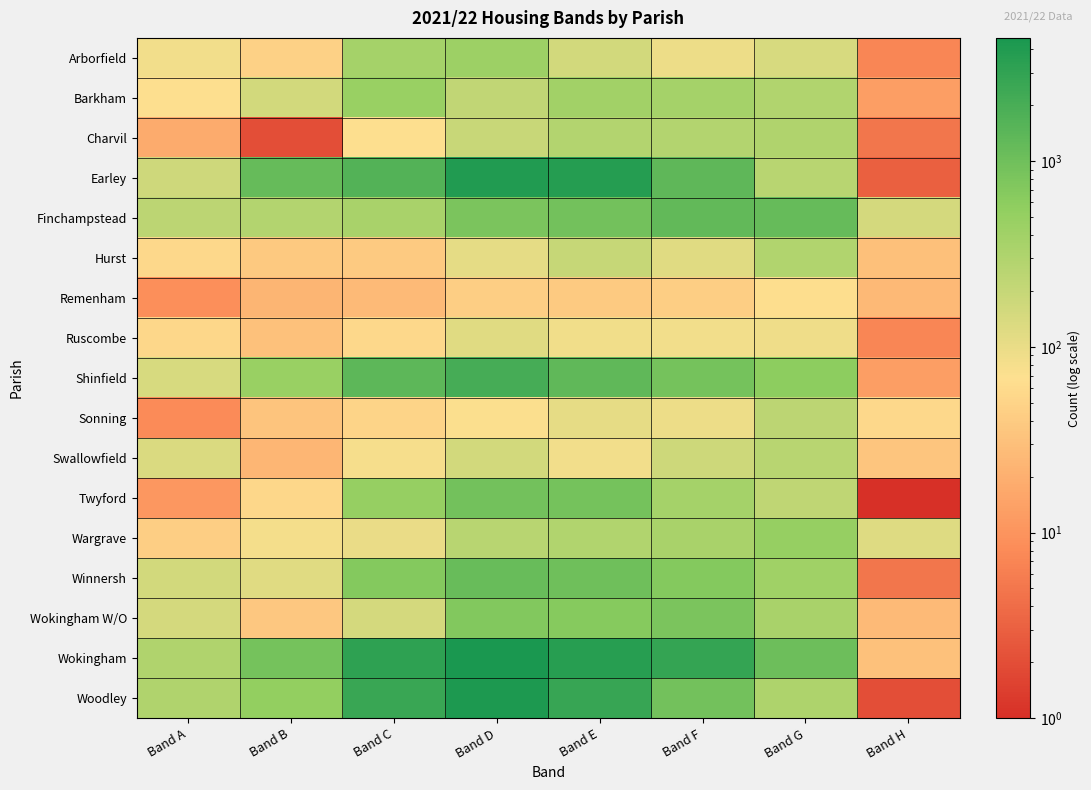

Reading left to right, list all the values displayed in this chart.

Arborfield: Band A=84	Band B=46	Band C=368	Band D=440	Band E=155	Band F=93	Band G=144	Band H=7
Barkham: Band A=66	Band B=155	Band C=461	Band D=222	Band E=393	Band F=367	Band G=292	Band H=13
Charvil: Band A=18	Band B=2	Band C=67	Band D=195	Band E=288	Band F=283	Band G=309	Band H=5
Earley: Band A=167	Band B=1182	Band C=1617	Band D=4034	Band E=3702	Band F=1357	Band G=256	Band H=3
Finchampstead: Band A=241	Band B=287	Band C=349	Band D=820	Band E=941	Band F=1252	Band G=1175	Band H=153
Hurst: Band A=56	Band B=38	Band C=40	Band D=109	Band E=200	Band F=122	Band G=296	Band H=30
Remenham: Band A=9	Band B=23	Band C=27	Band D=44	Band E=40	Band F=44	Band G=65	Band H=26
Ruscombe: Band A=55	Band B=31	Band C=56	Band D=122	Band E=88	Band F=83	Band G=89	Band H=7
Shinfield: Band A=145	Band B=464	Band C=1365	Band D=2092	Band E=1311	Band F=913	Band G=594	Band H=13
Sonning: Band A=8	Band B=34	Band C=52	Band D=72	Band E=107	Band F=93	Band G=242	Band H=56
Swallowfield: Band A=134	Band B=24	Band C=78	Band D=160	Band E=85	Band F=172	Band G=259	Band H=35
Twyford: Band A=11	Band B=55	Band C=494	Band D=945	Band E=896	Band F=368	Band G=223	Band H=1
Wargrave: Band A=43	Band B=81	Band C=100	Band D=259	Band E=290	Band F=347	Band G=501	Band H=124
Winnersh: Band A=157	Band B=120	Band C=689	Band D=1126	Band E=993	Band F=687	Band G=407	Band H=5
Wokingham W/O: Band A=151	Band B=37	Band C=152	Band D=727	Band E=671	Band F=821	Band G=349	Band H=27
Wokingham: Band A=300	Band B=906	Band C=3144	Band D=4618	Band E=3579	Band F=2852	Band G=1039	Band H=31
Woodley: Band A=304	Band B=528	Band C=2614	Band D=4295	Band E=2683	Band F=927	Band G=310	Band H=2